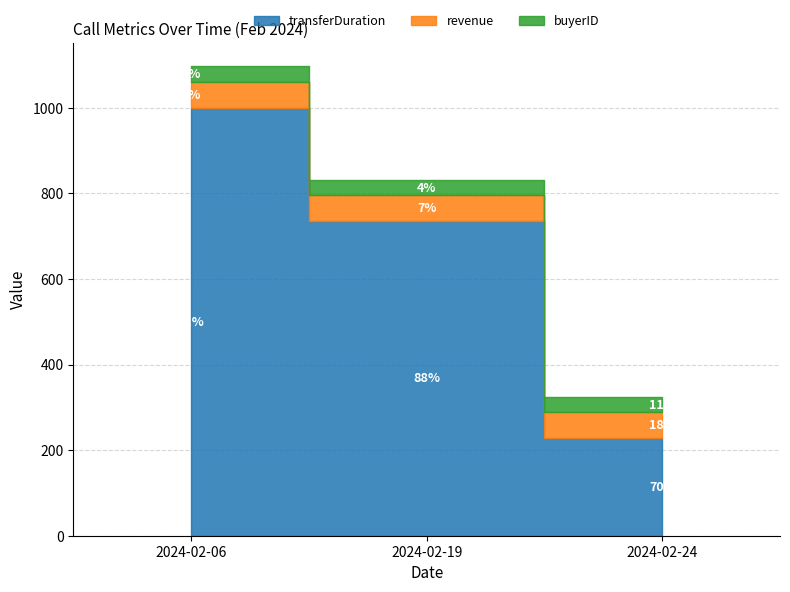

At which label does transferDuration reach its peak?

2024-02-06